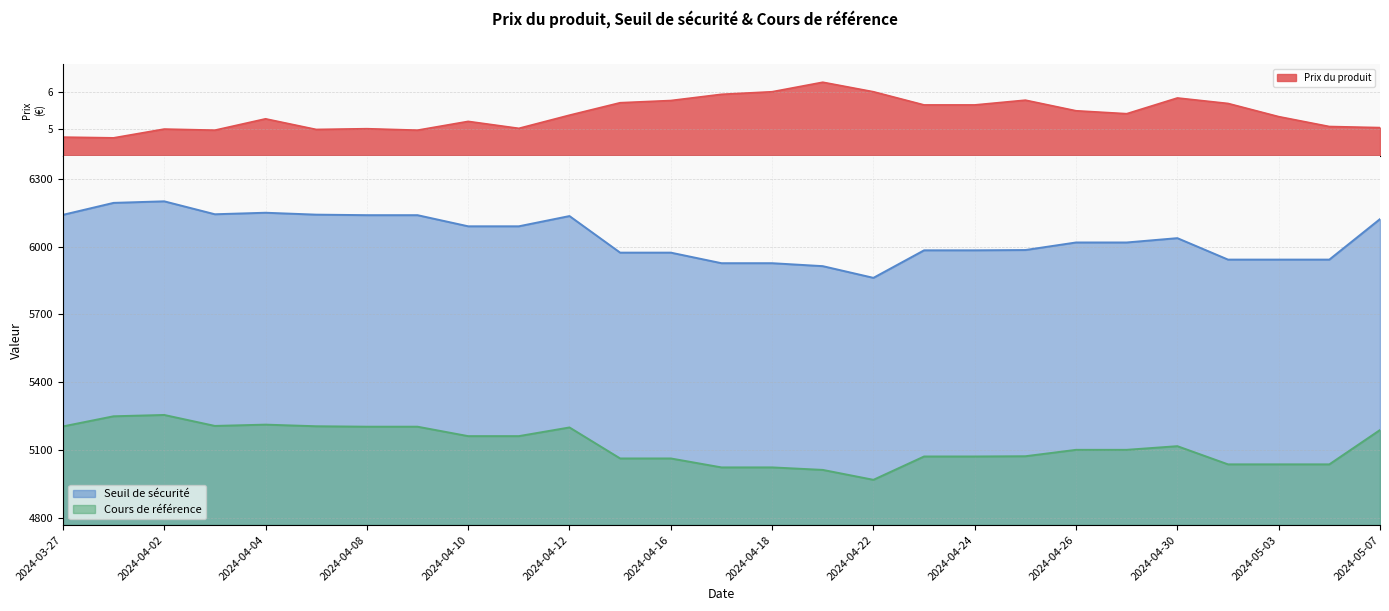

What is the total value across all series at 2024-04-25?

11061.9